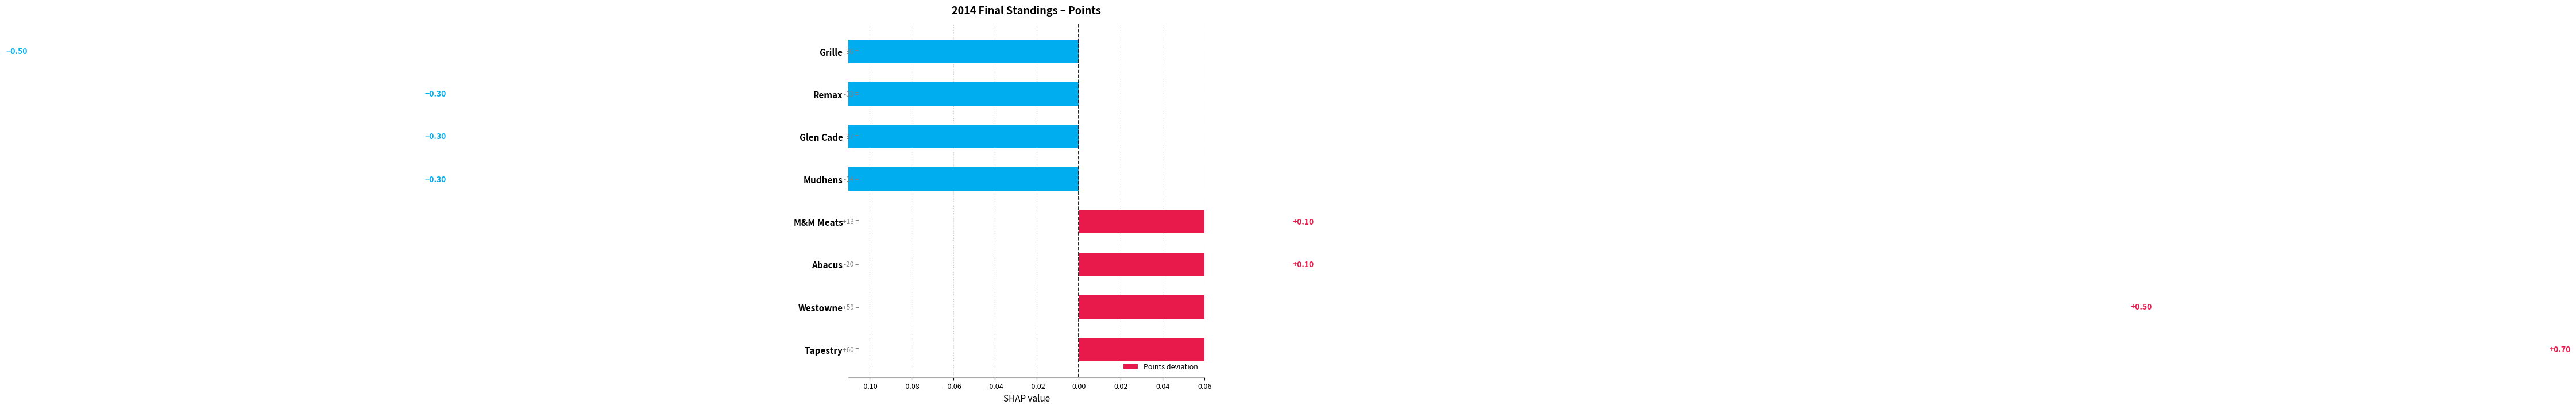

Count the number of values greater than 0.

4